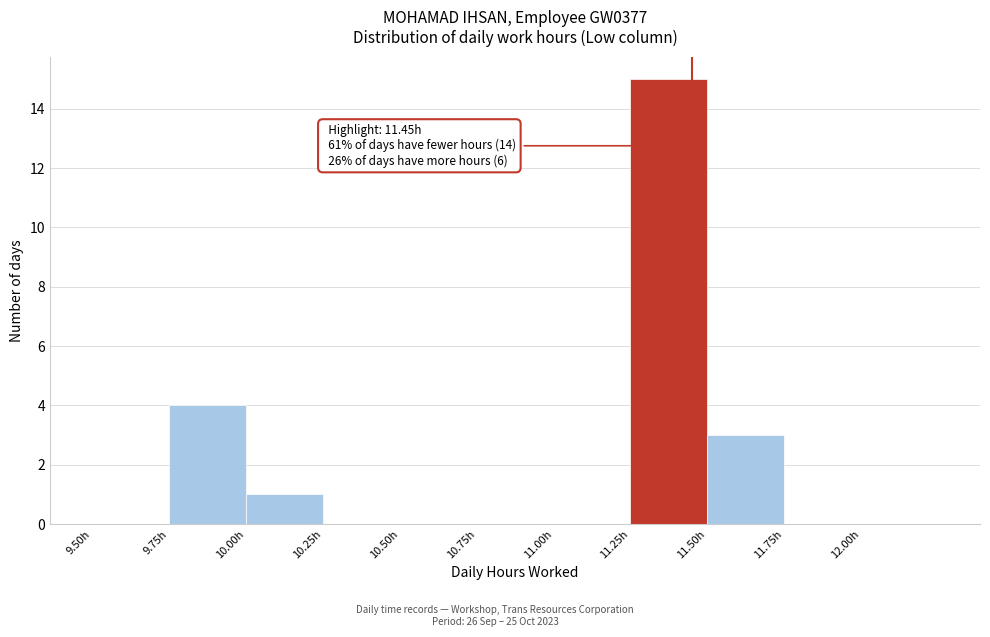

Which range on the x-axis has the tallest bar?

11.25 to 11.50